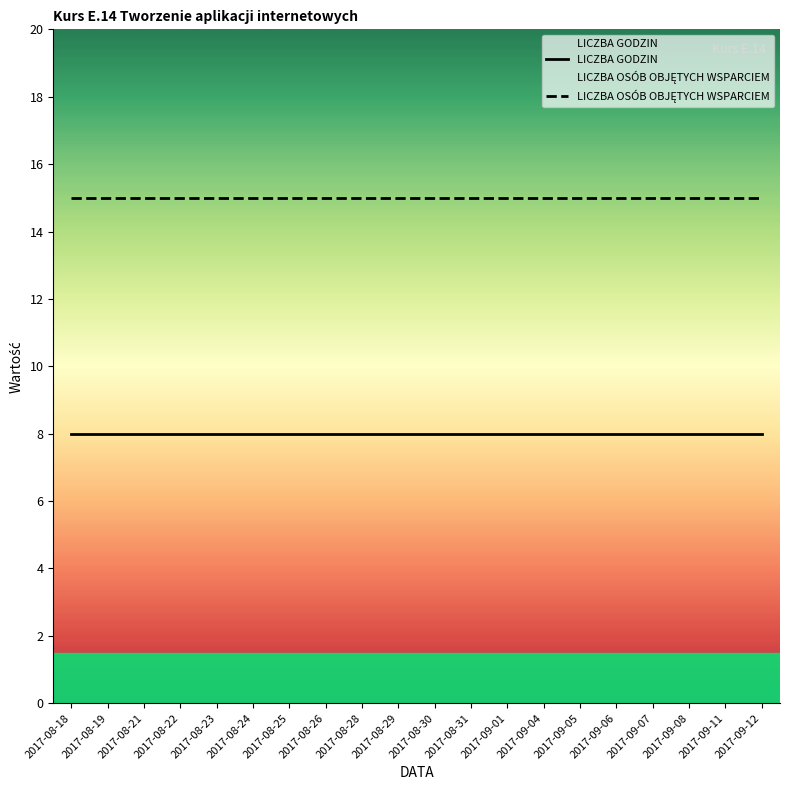

At which label does LICZBA OSÓB OBJĘTYCH WSPARCIEM reach its peak?

2017-08-18